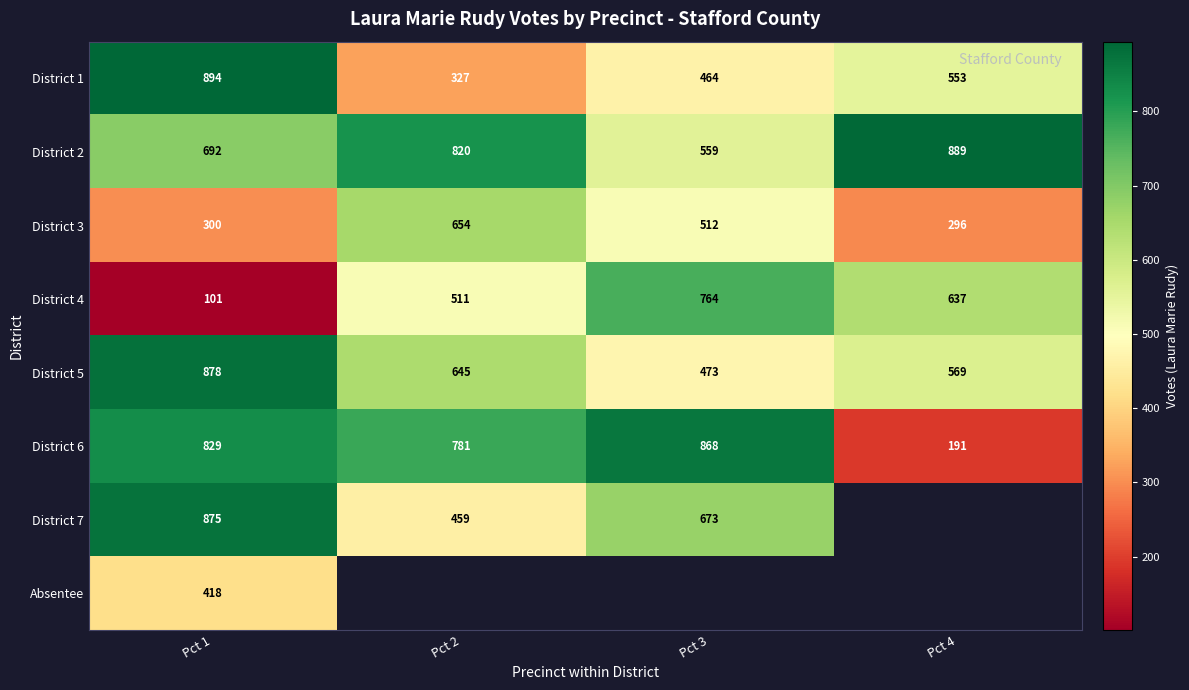

Which category has the lowest value across all series?

Pct 1